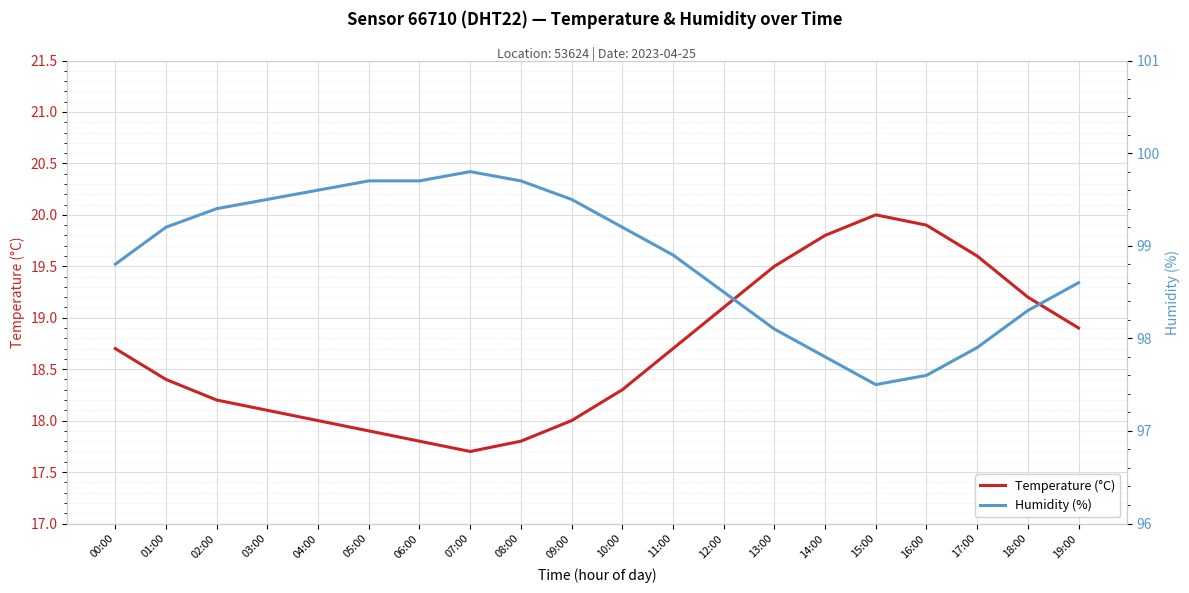

What are all the series names shown in the legend?

Temperature (°C), Humidity (%)